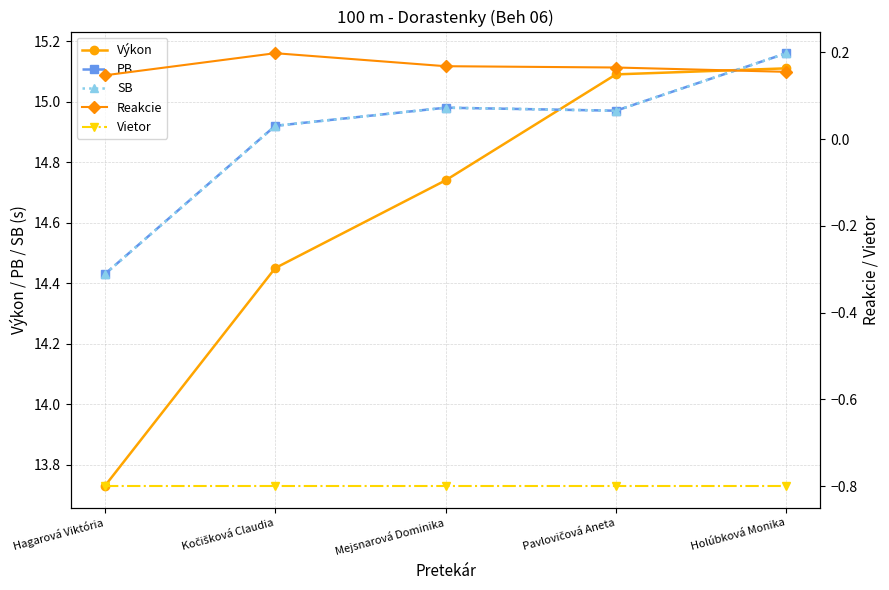

Rank the series by their maximum value, from lowest to highest.

Vietor, Reakcie, Výkon, PB, SB